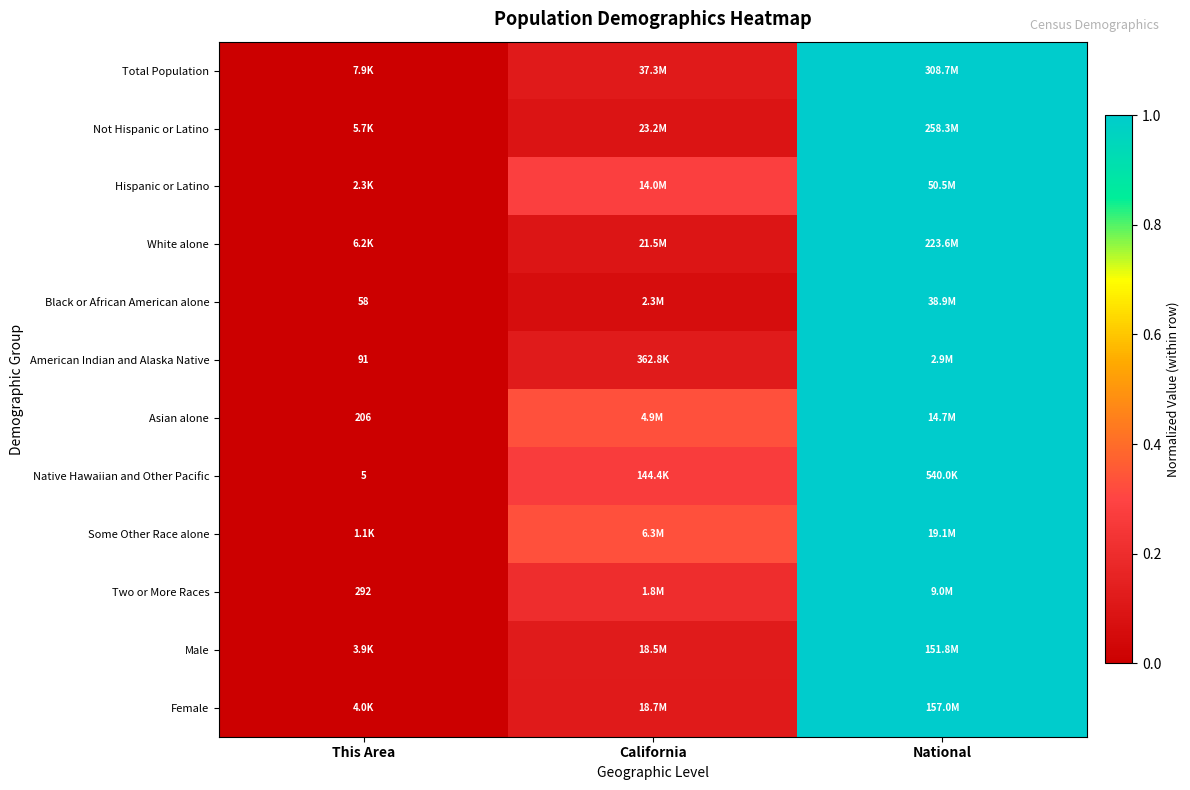

Between California and National, which is larger?

National